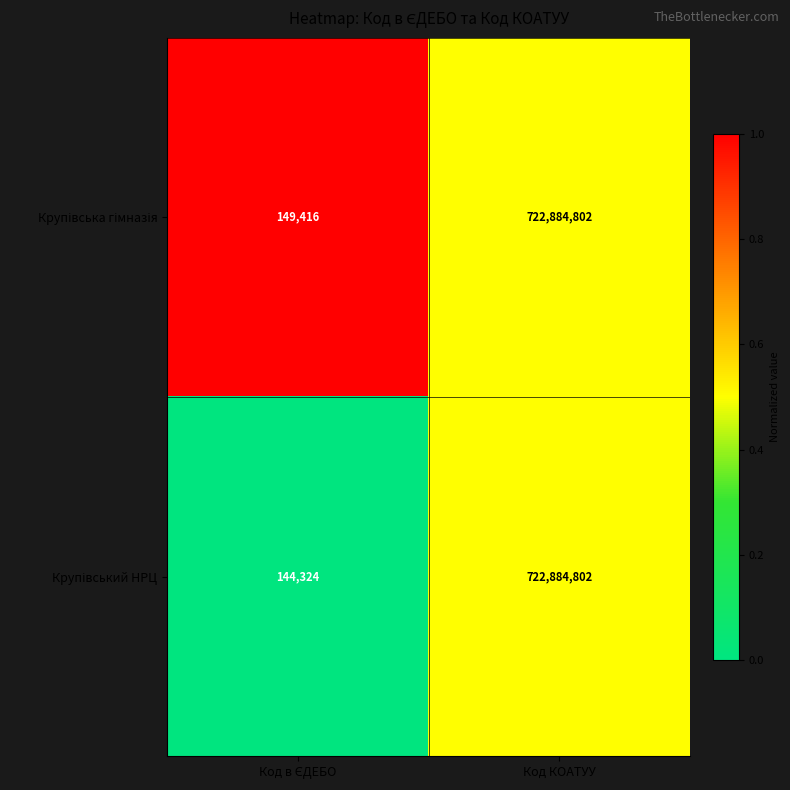

Which label corresponds to the largest value in the chart?

Код КОАТУУ